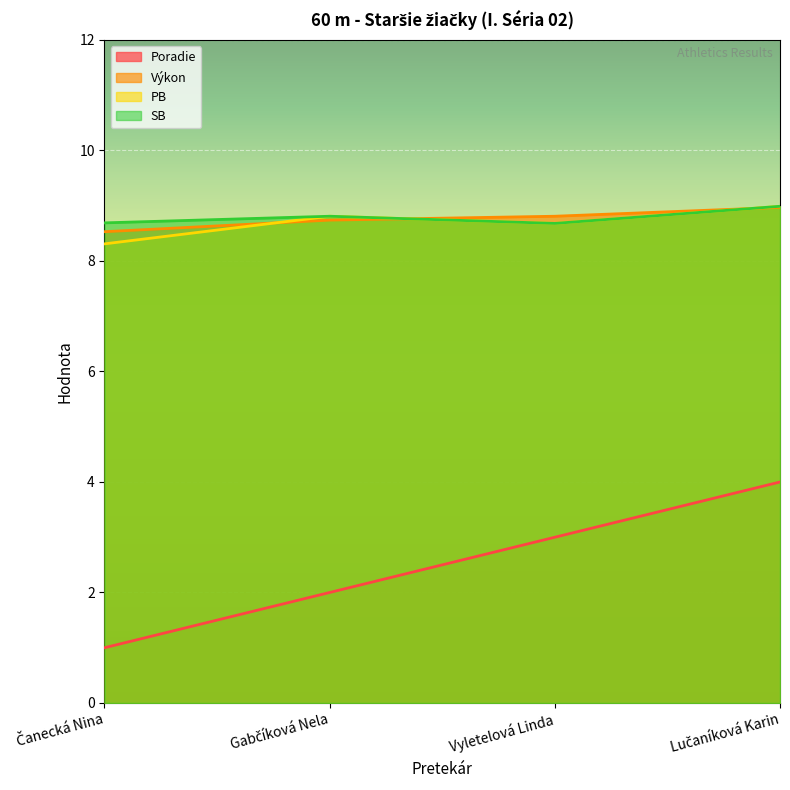

What position from the left is Čanecká Nina?

1